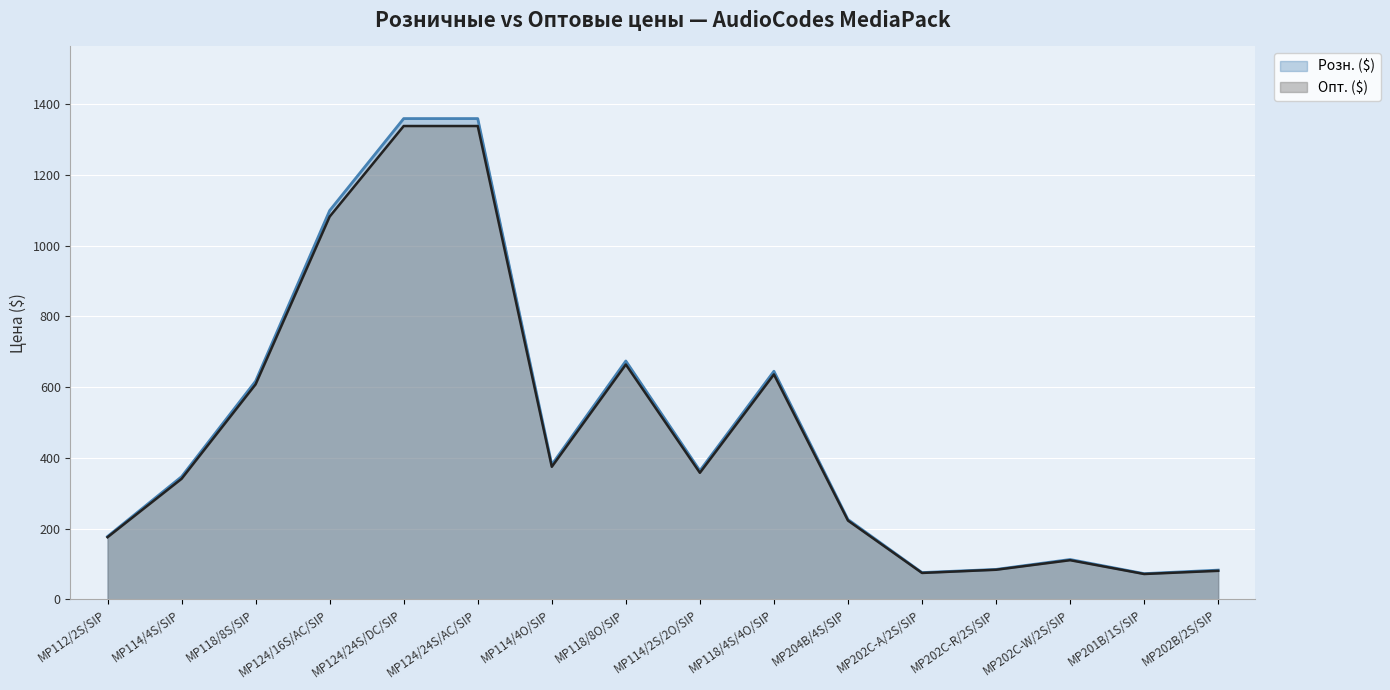

Rank the categories by Розн. ($) value from highest to lowest.

MP124/24S/DC/SIP, MP124/24S/AC/SIP, MP124/16S/AC/SIP, MP118/8O/SIP, MP118/4S/4O/SIP, MP118/8S/SIP, MP114/4O/SIP, MP114/2S/2O/SIP, MP114/4S/SIP, MP204B/4S/SIP, MP112/2S/SIP, MP202C-W/2S/SIP, MP202C-R/2S/SIP, MP202B/2S/SIP, MP202C-A/2S/SIP, MP201B/1S/SIP